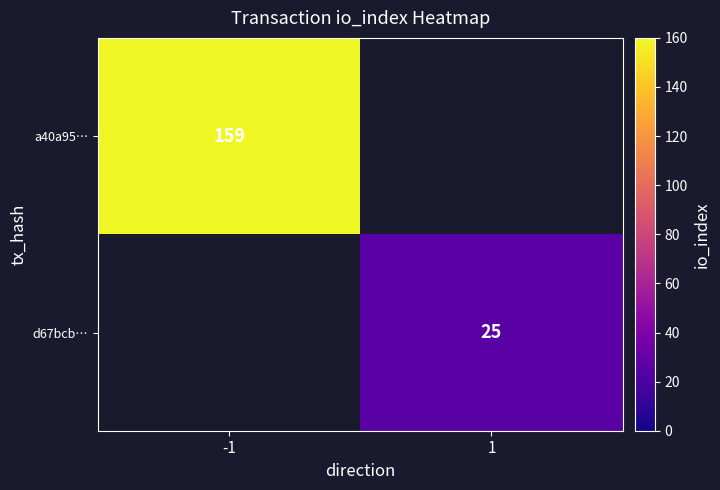

Is the value of d67bcb… at 1 greater than the value of a40a95… at -1?

No